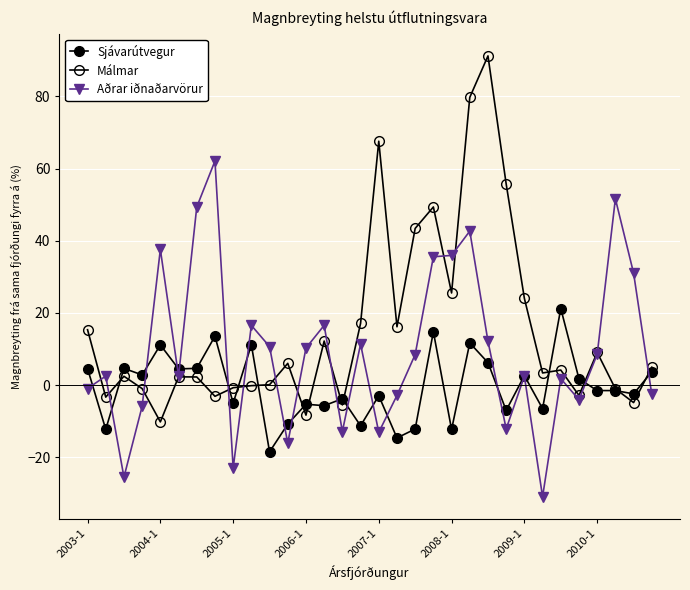

True or false: Málmar and Aðrar iðnaðarvörur cross at least once.

True